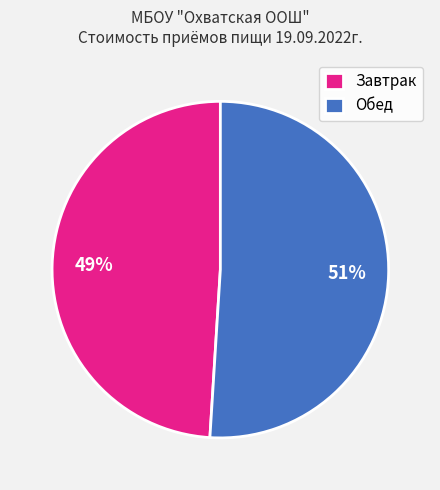

To the nearest percent, what percentage of the pie is Завтрак?

49%